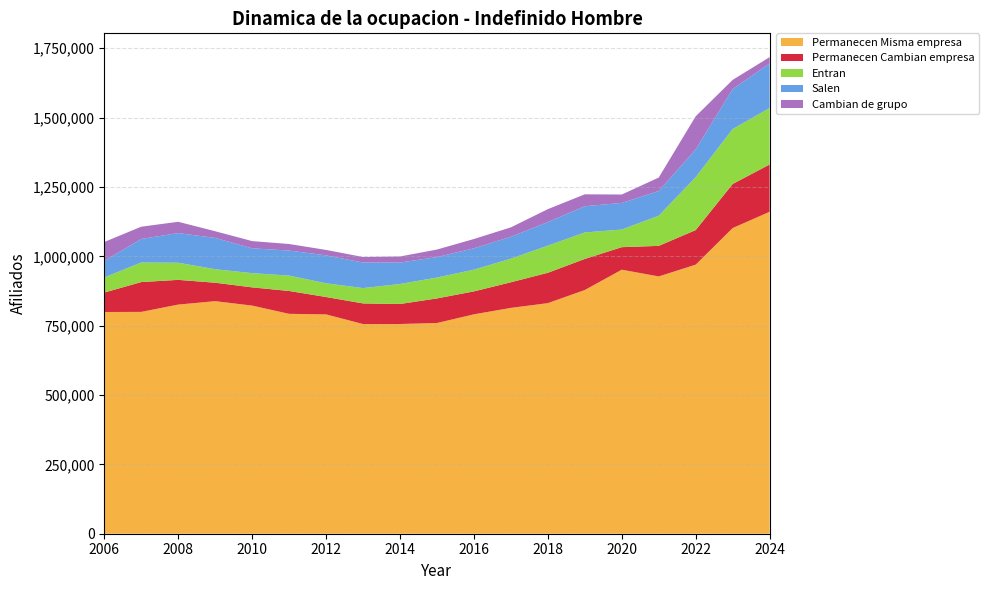

Reading right to left, extract all data points from this chart.

Permanecen Misma empresa: 1160509	1101880	970003	927521	951806	878558	831207	814094	790921	759610	756016	755862	790671	792683	822383	838339	826041	799702	799304
Permanecen Cambian empresa: 170480	158820	124530	110106	81128	111940	109392	92351	82631	88585	72061	74309	62642	82332	65648	66432	89025	107405	70021
Entran: 203404	198087	190802	108621	63631	95512	97997	85075	78258	75296	72095	55291	49434	55497	51282	48753	61847	70670	54550
Salen: 161015	143926	100171	89179	95913	94610	84895	78851	77056	73771	77351	92082	100749	90283	89525	112802	106849	84795	59671
Cambian de grupo: 22471	33217	119291	48456	30241	42837	46512	33974	33486	27117	21794	19966	19506	23550	25985	24032	40660	44138	68027